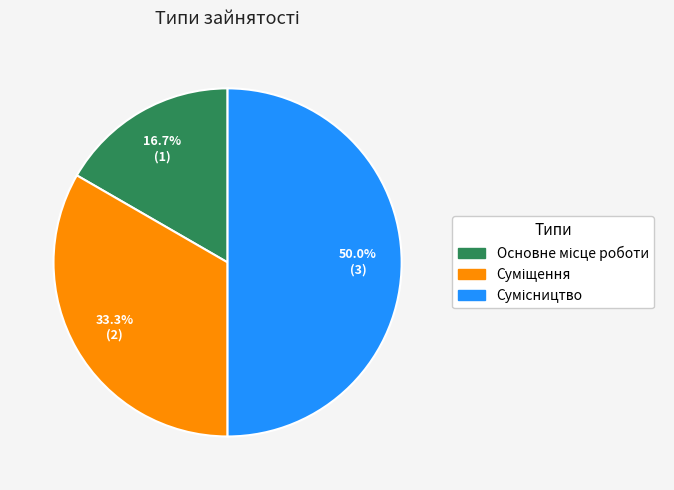

Does any single category account for the majority?

No